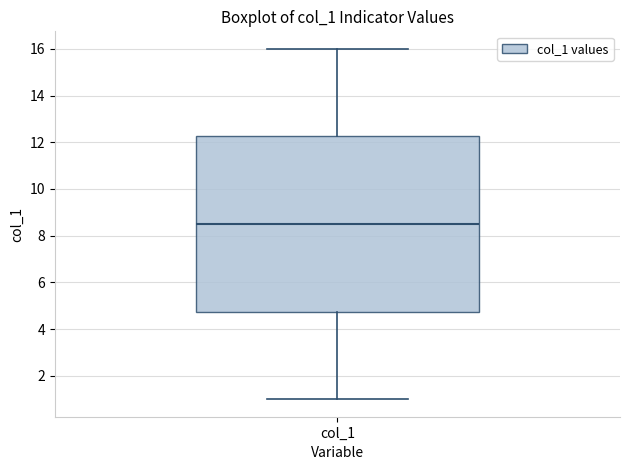

Read this box plot against the y-axis: the position of the median line, the range covered by the box, and the ends of both whiskers. The values are not printed on the chart, so give them approximately, as read against the axis.

median 8.6, box 4.8 to 12.2, whiskers 1.0 to 16.0